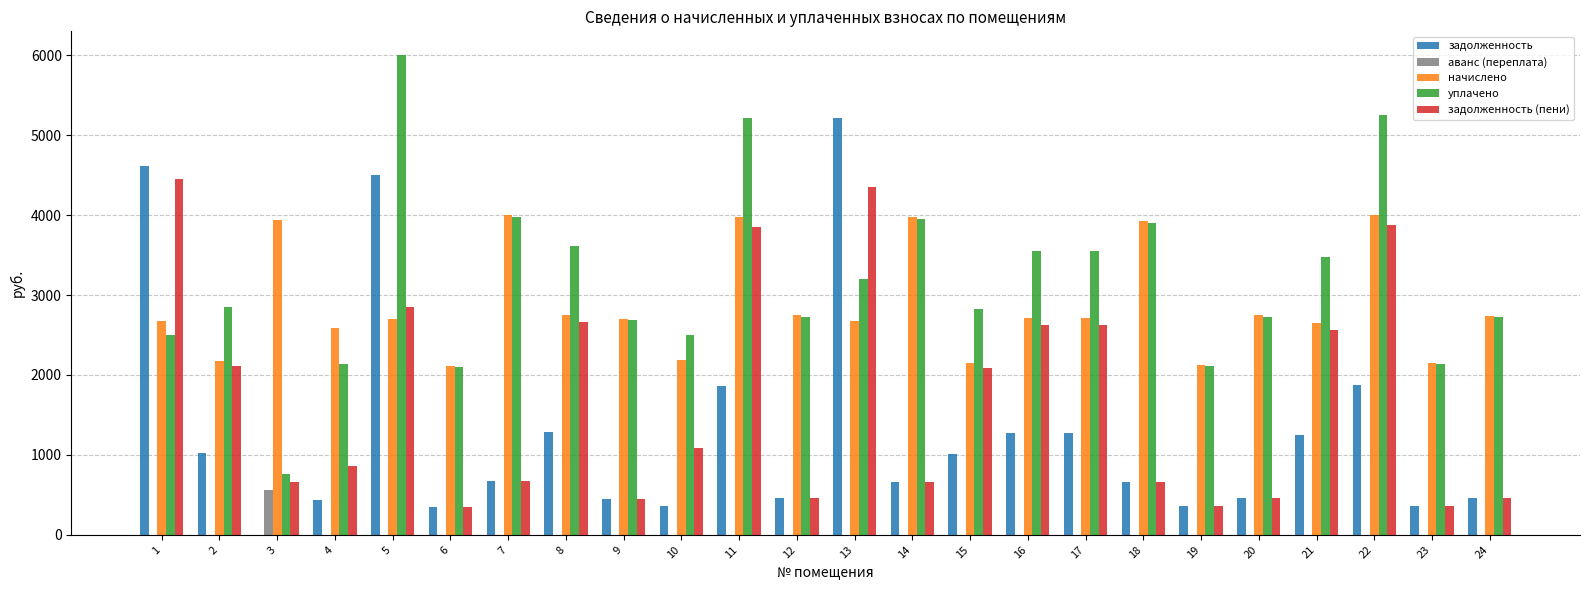

Which series changed the most between 13 and 16?

задолженность